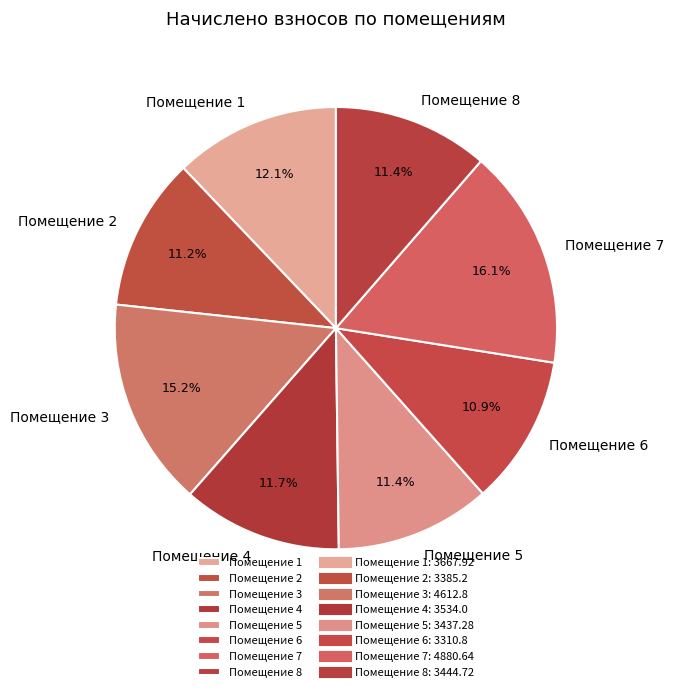

What percentage is NOT represented by Помещение 4?

88.3%